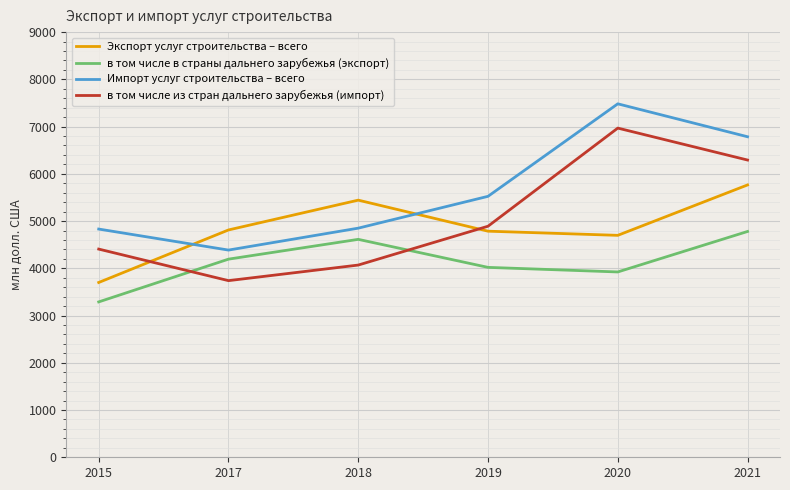

Which series changed the most between 2017 and 2019?

в том числе из стран дальнего зарубежья (импорт)